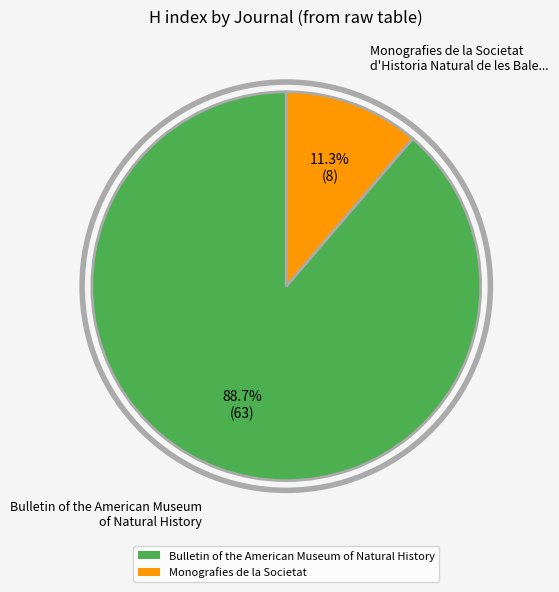

How many slices are in this pie chart?

2